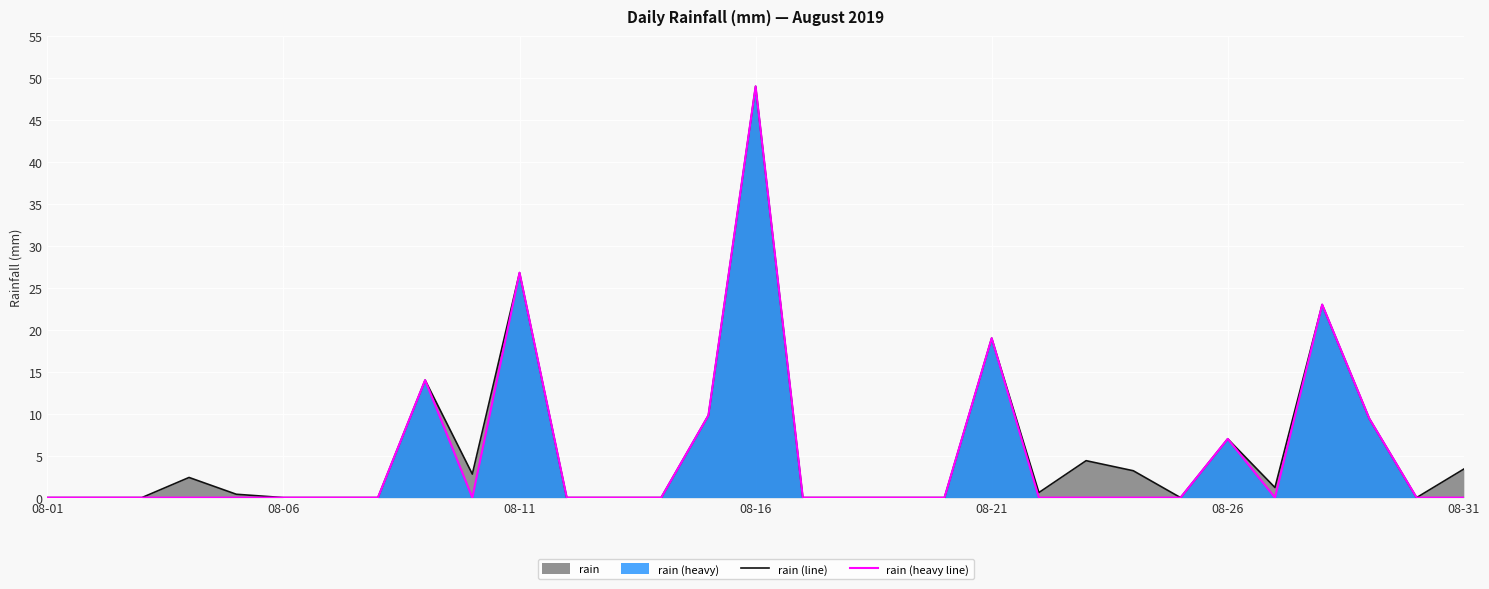

List the series in order of their overall mean, lowest first.

rain (heavy line), rain (line)